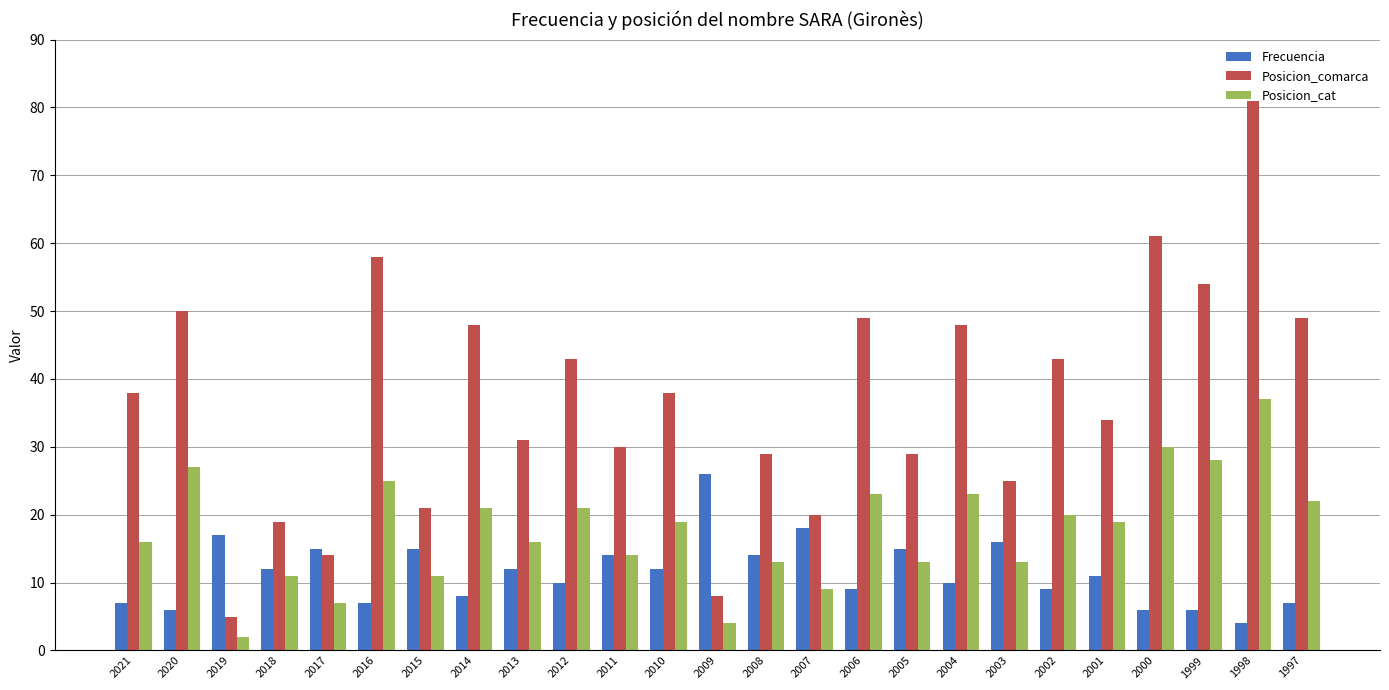

Is the value of Posicion_cat at 2005 greater than the value of Posicion_comarca at 2010?

No